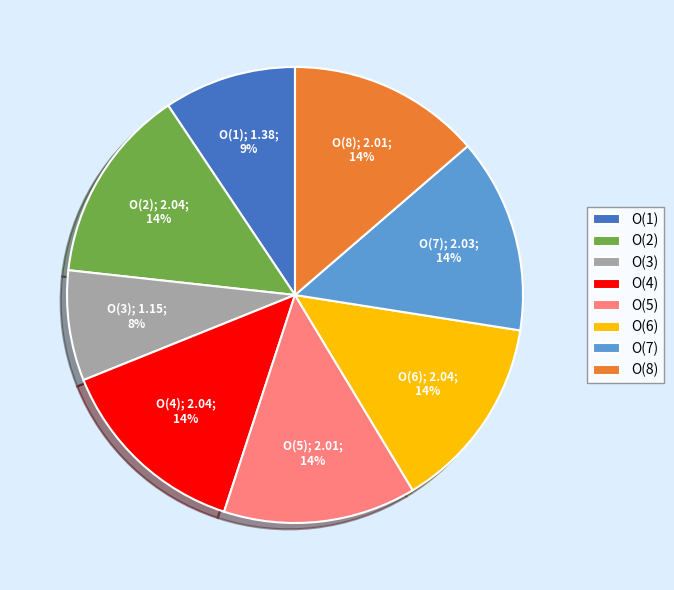

How many segments does this pie chart have?

8